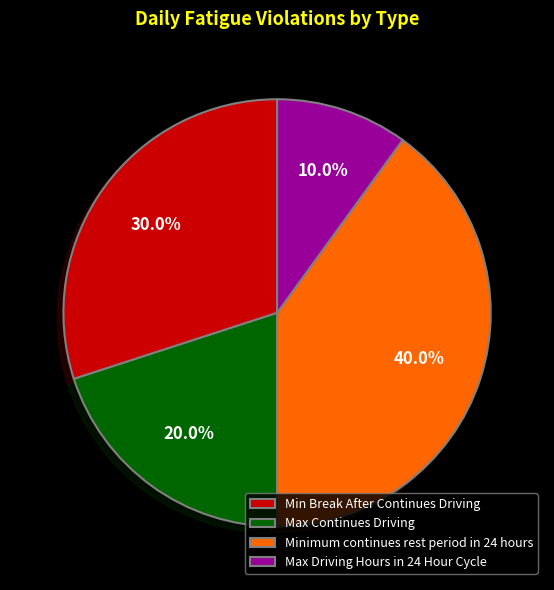

Which category has the biggest portion of the pie?

Minimum continues rest period in 24 hours